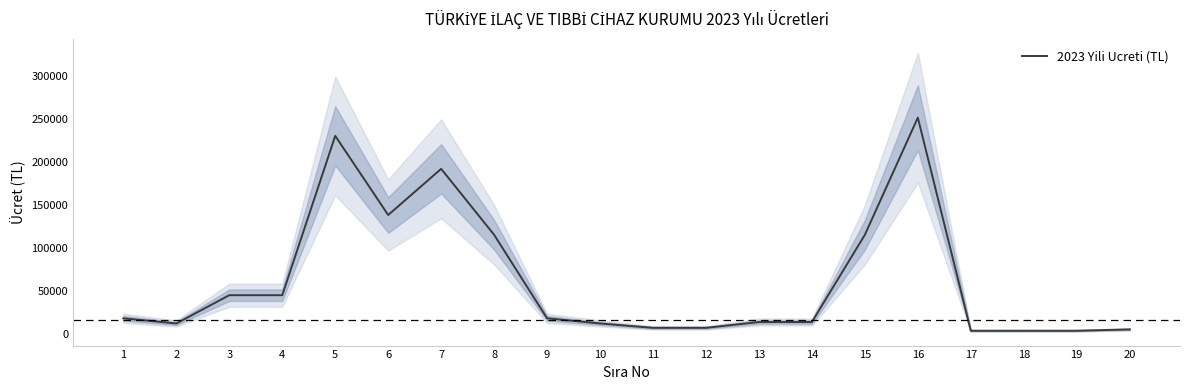

Rank the categories by value from highest to lowest.

16, 5, 7, 6, 8, 15, 3, 4, 1, 9, 13, 14, 2, 10, 12, 11, 20, 17, 18, 19